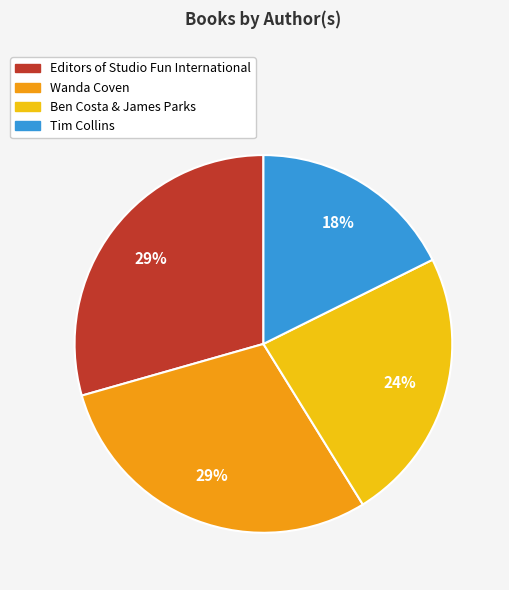

The Wanda Coven slice represents 29% of the pie. True or false?

True